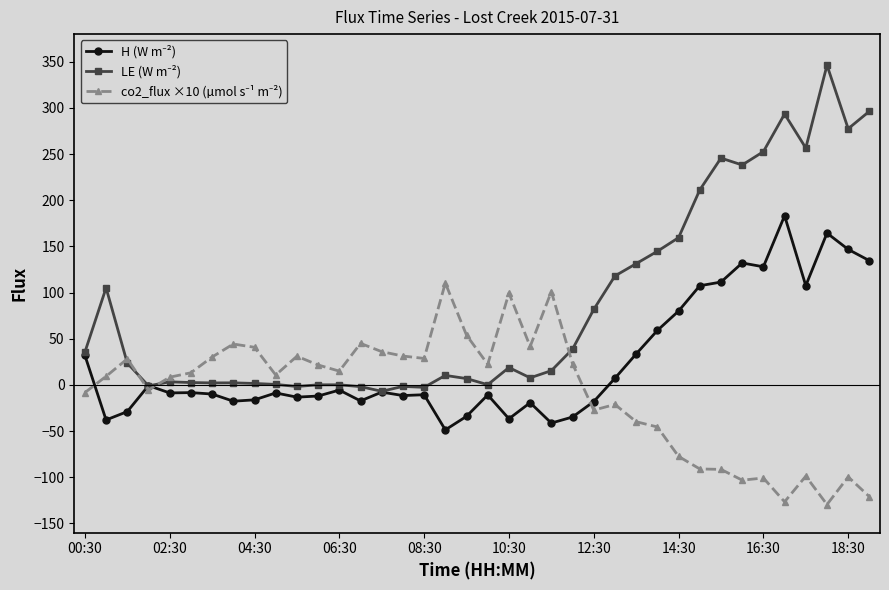

What is the maximum value shown in the chart?

346.3